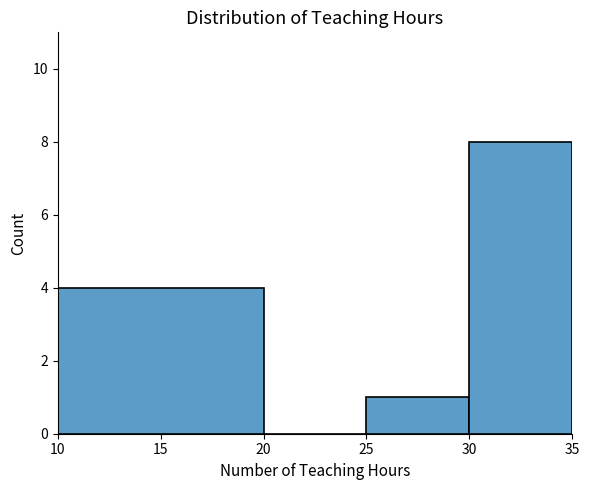

Which range on the x-axis has the tallest bar?

30 to 35